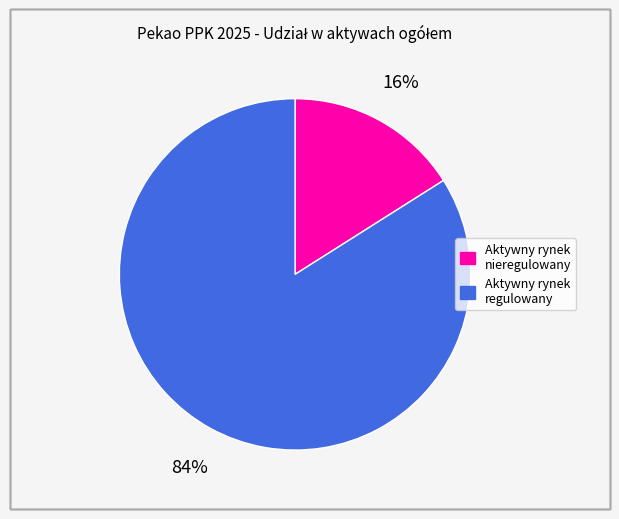

What is the ratio of the value at Aktywny rynek regulowany to the value at Aktywny rynek nieregulowany?

5.2